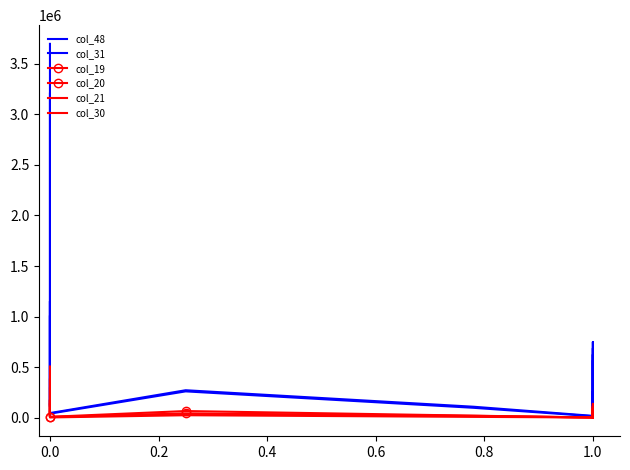

True or false: col_20 and col_31 intersect in this chart.

False